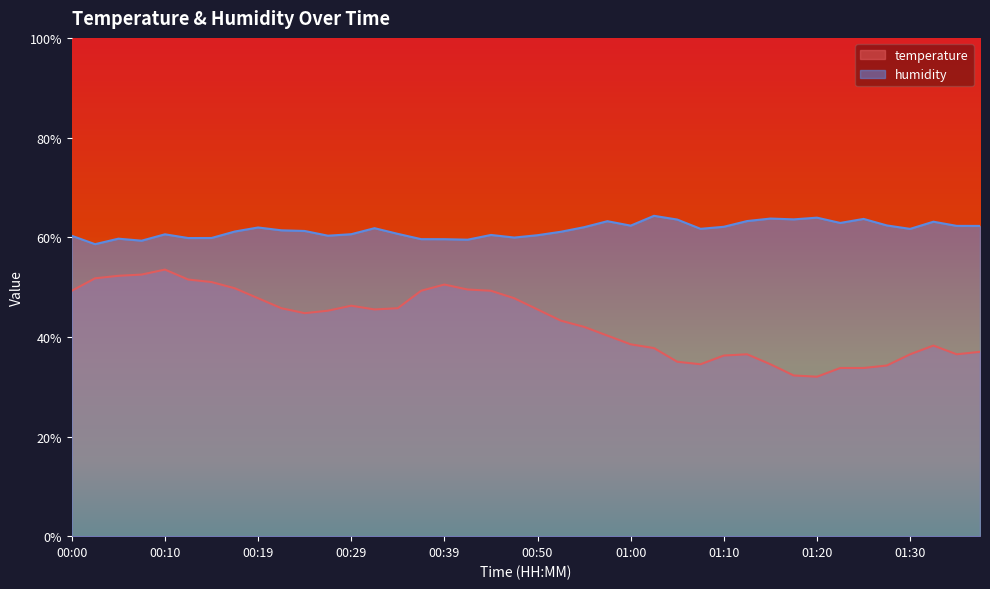

List the labels in order of humidity value, largest first.

01:03, 01:20, 01:15, 01:25, 01:17, 01:05, 01:12, 00:58, 01:32, 01:22, 01:27, 01:00, 01:35, 01:37, 01:10, 00:55, 00:19, 00:32, 01:08, 01:30, 00:22, 00:24, 00:17, 00:52, 00:34, 00:29, 00:10, 00:44, 00:50, 00:27, 00:00, 00:47, 00:14, 00:12, 00:05, 00:37, 00:39, 00:42, 00:07, 00:02